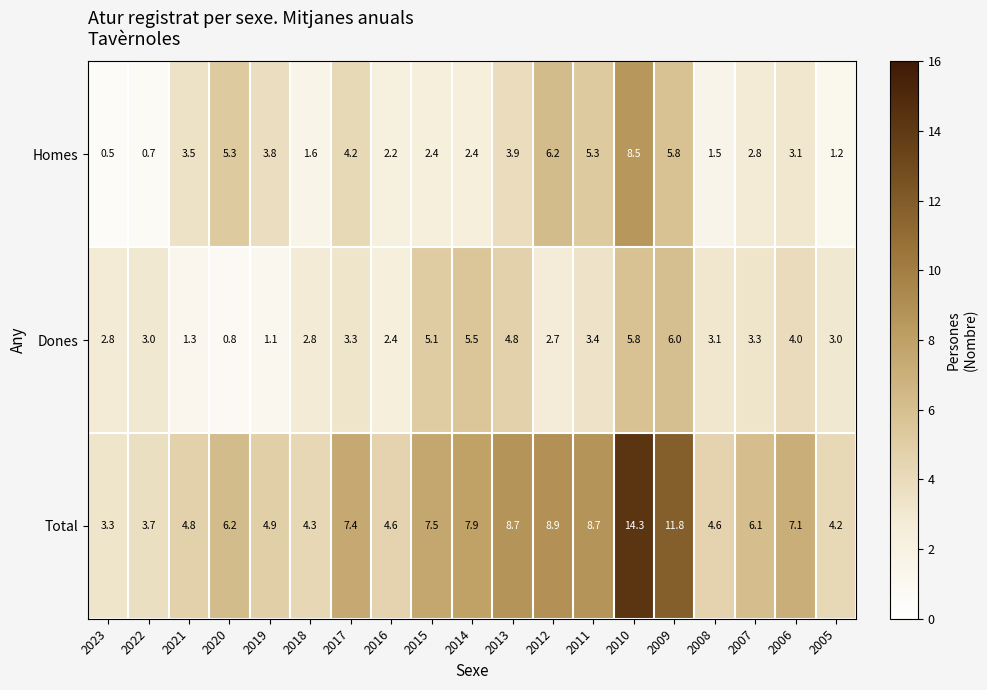

Which series has the largest range (max minus min)?

Total